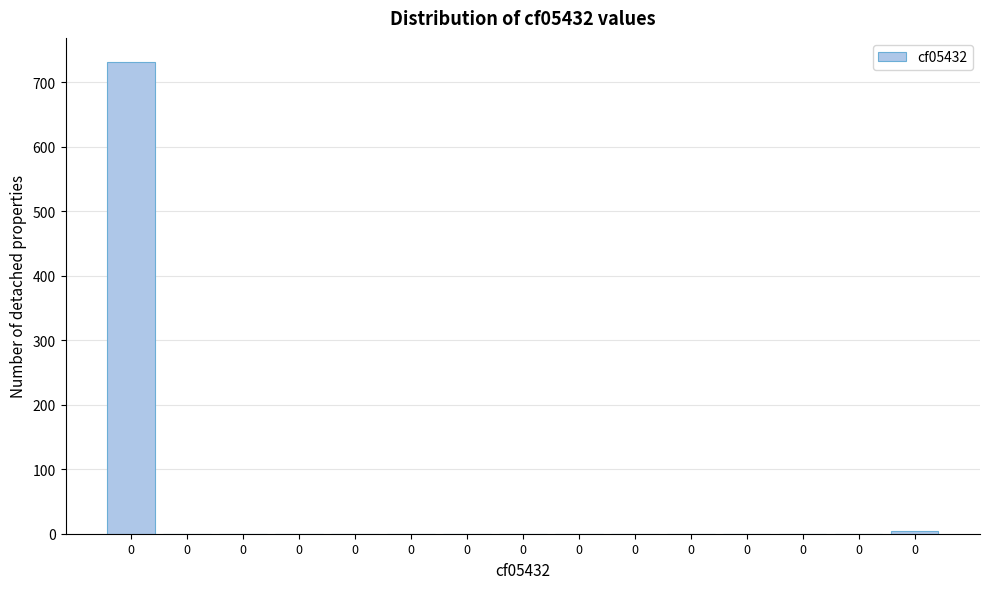

Are the bars horizontal?

No